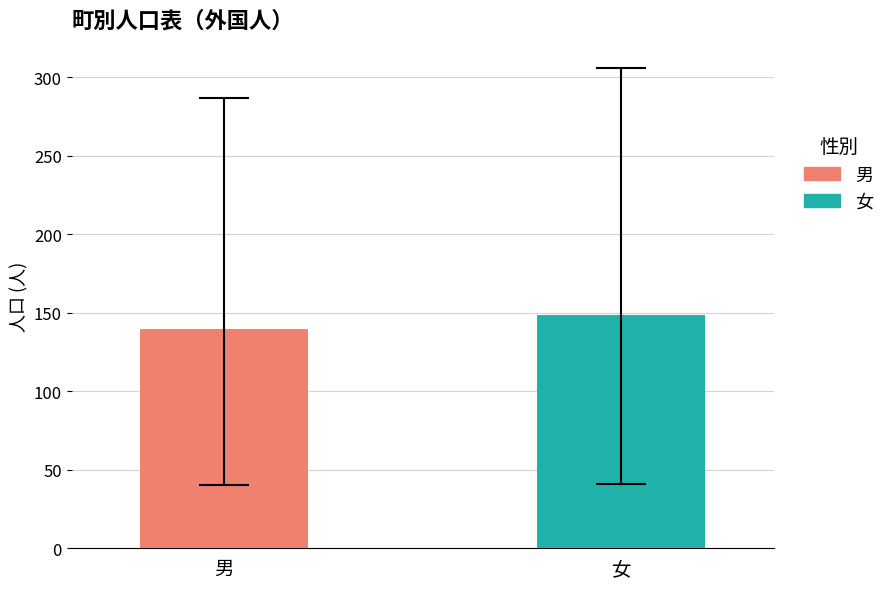

What is the greatest value displayed?

148.4